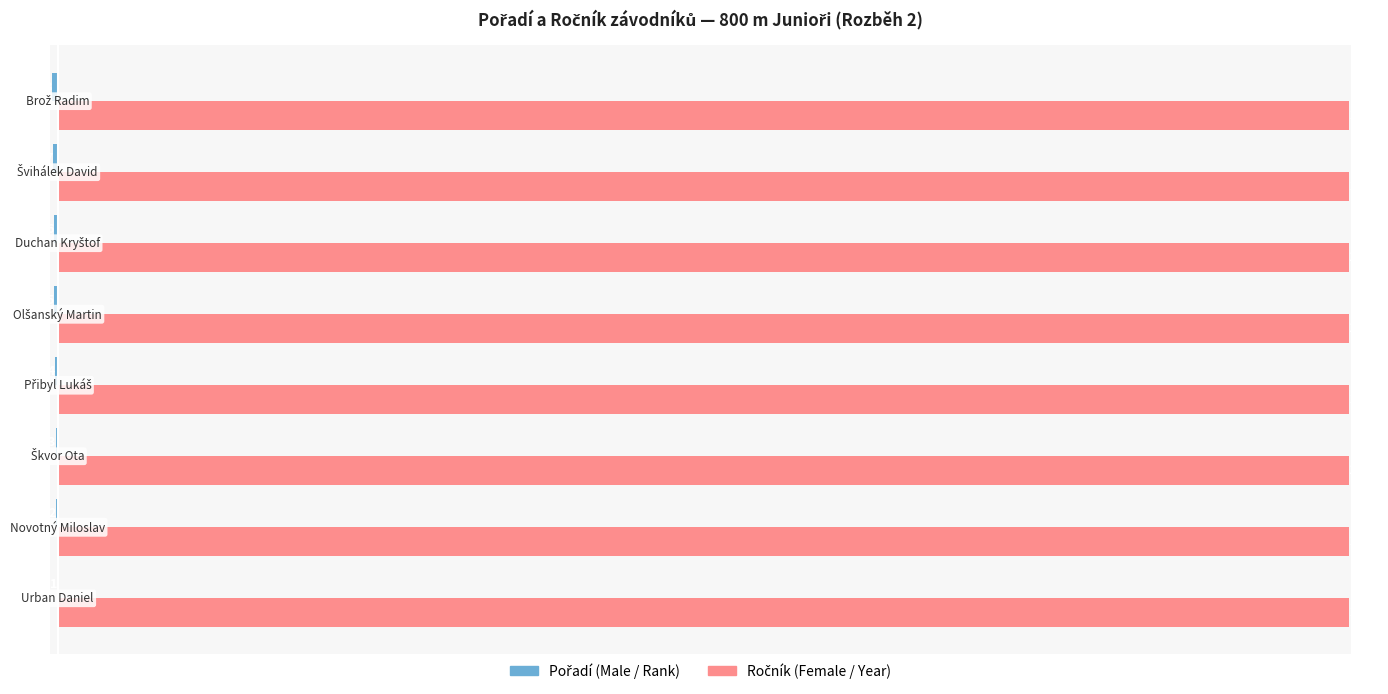

What is the greatest value displayed?

2000